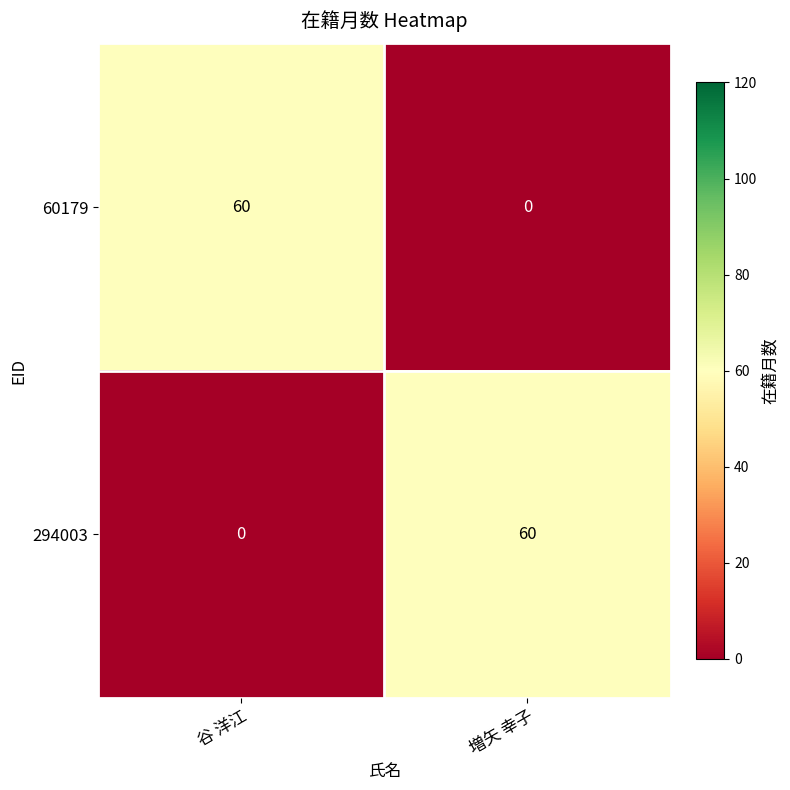

What is the sum of the 60179 values at 谷 洋江 and 増矢 幸子?

60